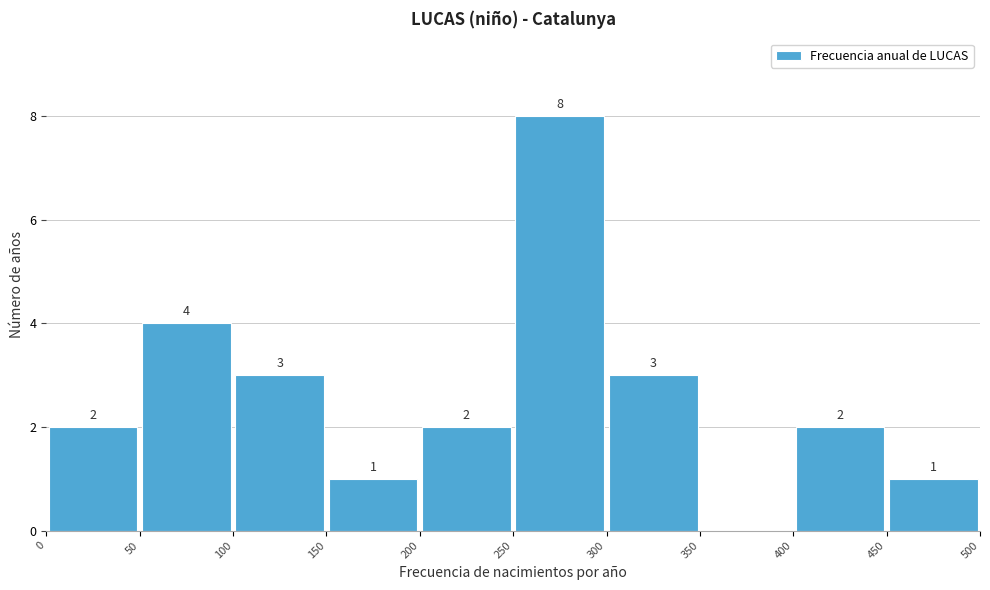

Over which range of the x-axis is the bar tallest?

250 to 300